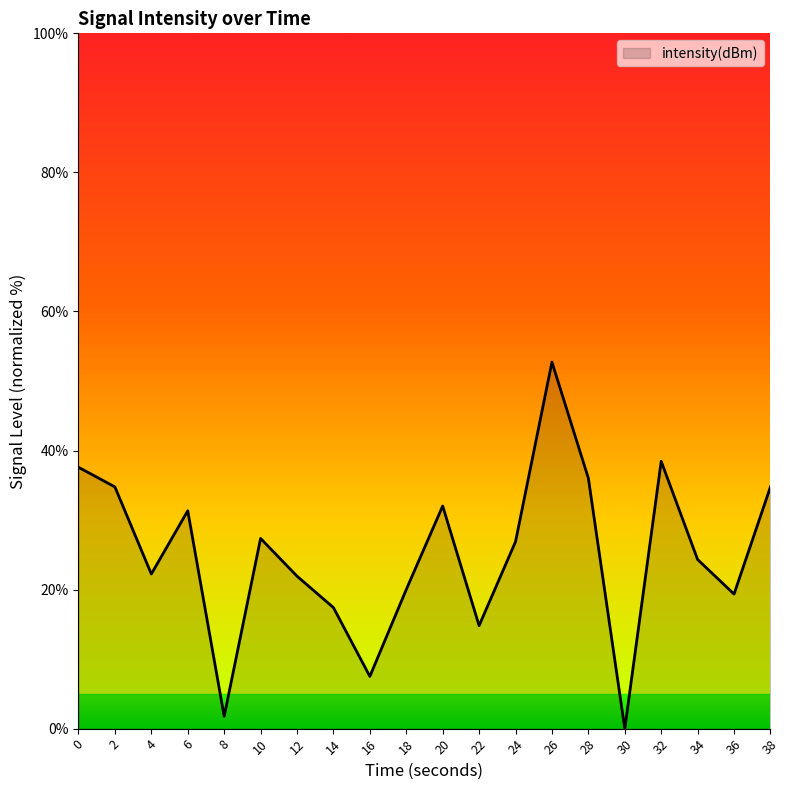

What is the sum of the values at 30 and 12?

21.9